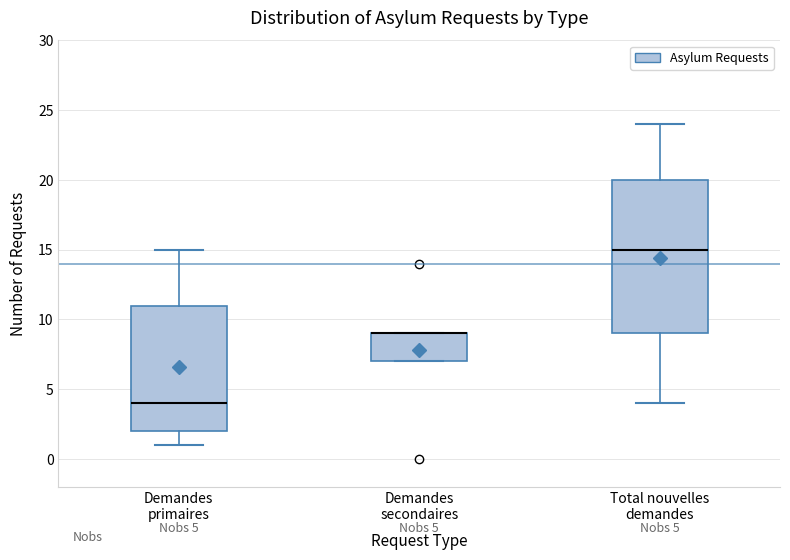

Which box is the tallest, from its lower edge to its upper edge?

Total nouvelles demandes